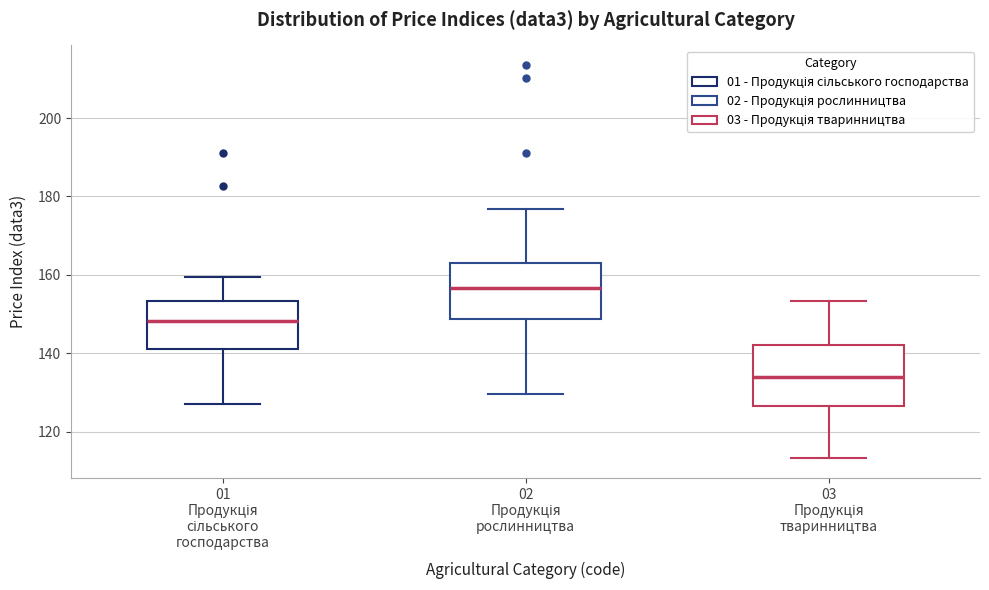

Reading left to right, read every box against the y-axis: the position of its median line, the range the box covers, and the ends of its whiskers. The values are not printed on the chart, so give them approximately, as read against the axis.

01 Продукція сільського господарства: median 148, box 142 to 154, whiskers 128 to 160
02 Продукція рослинництва: median 156, box 148 to 164, whiskers 130 to 176
03 Продукція тваринництва: median 134, box 126 to 142, whiskers 114 to 154